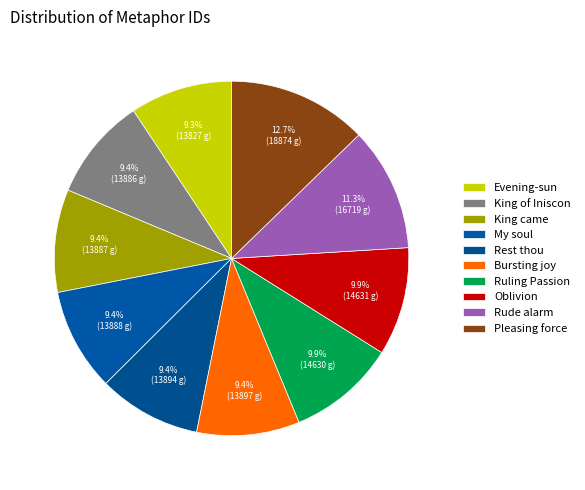

Does Ruling Passion account for over 50% of the chart?

No